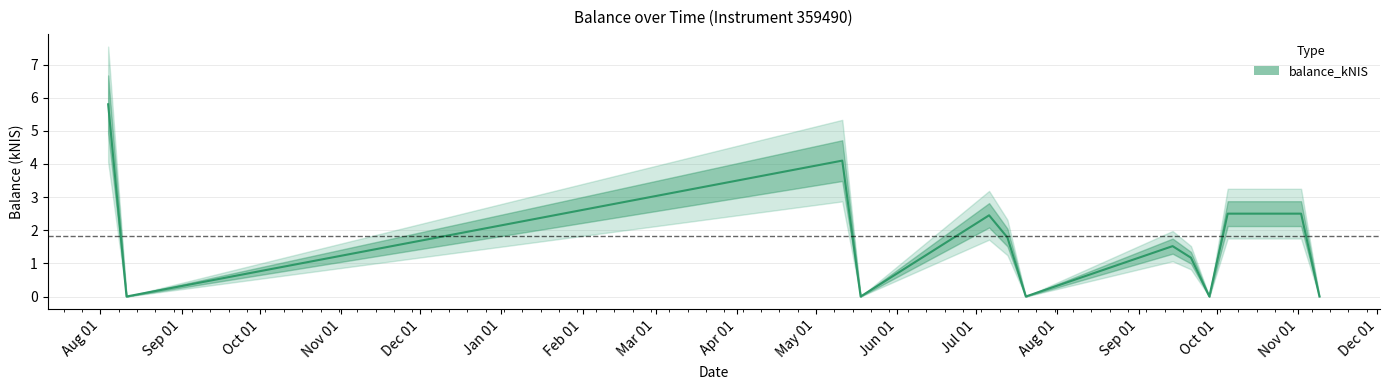

Rank the categories by value from highest to lowest.

2022-08-04, 2023-05-11, 2023-10-05, 2023-10-12, 2023-10-19, 2023-10-26, 2023-11-02, 2023-07-06, 2023-07-13, 2023-09-14, 2023-09-21, 2022-08-11, 2023-05-18, 2023-07-20, 2023-09-28, 2023-11-09